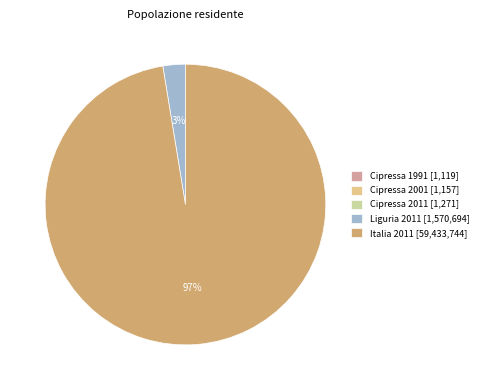

Which slice is the largest?

Italia 2011